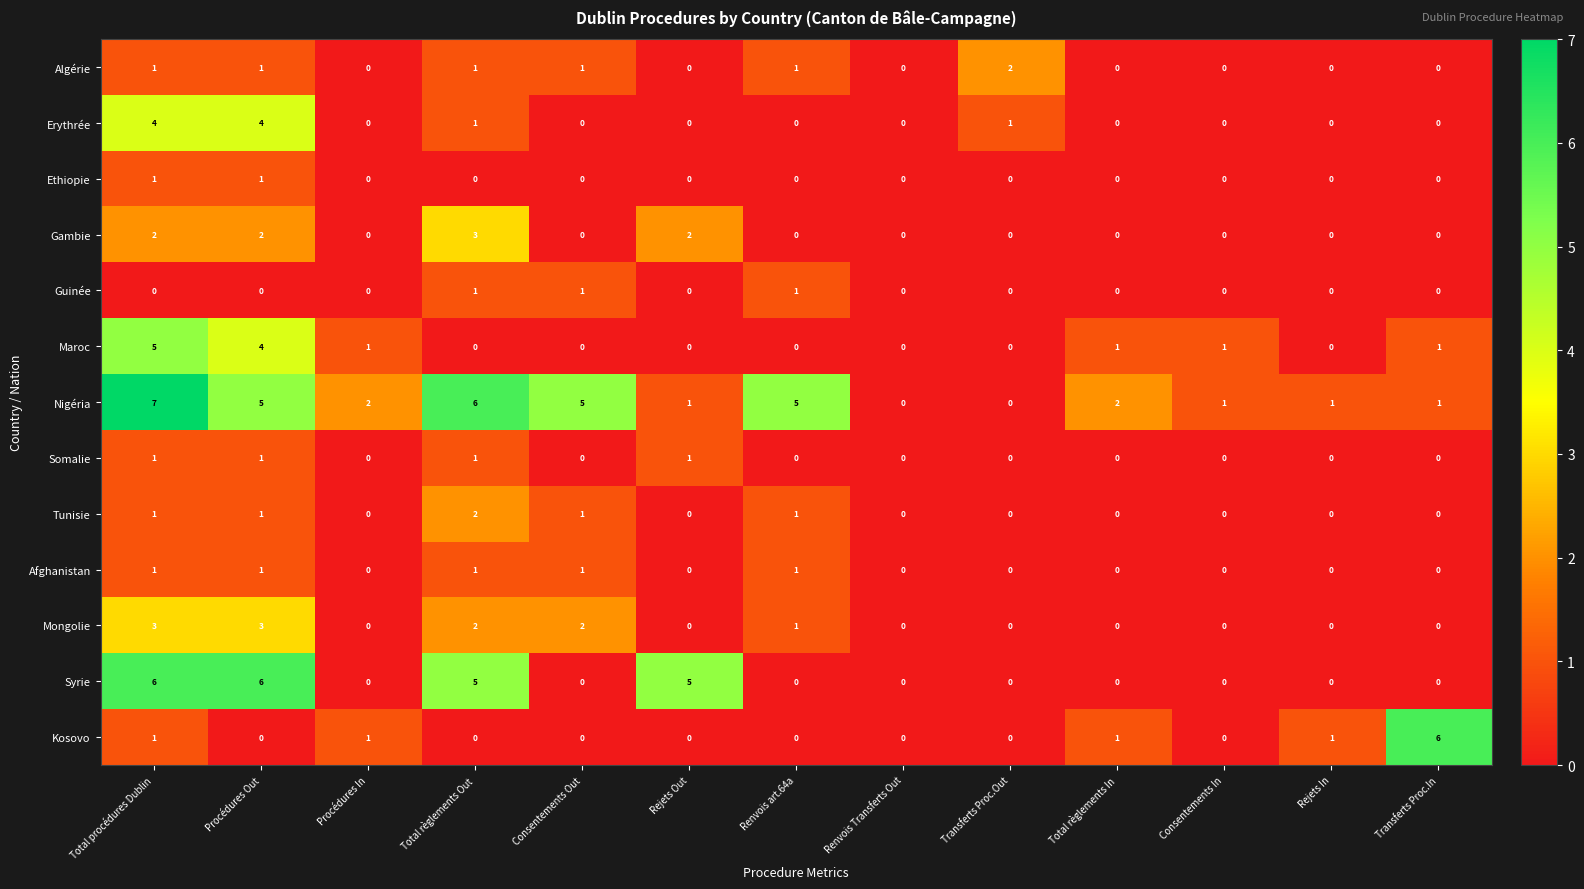

At which label does Tunisie reach its peak?

Total règlements Out